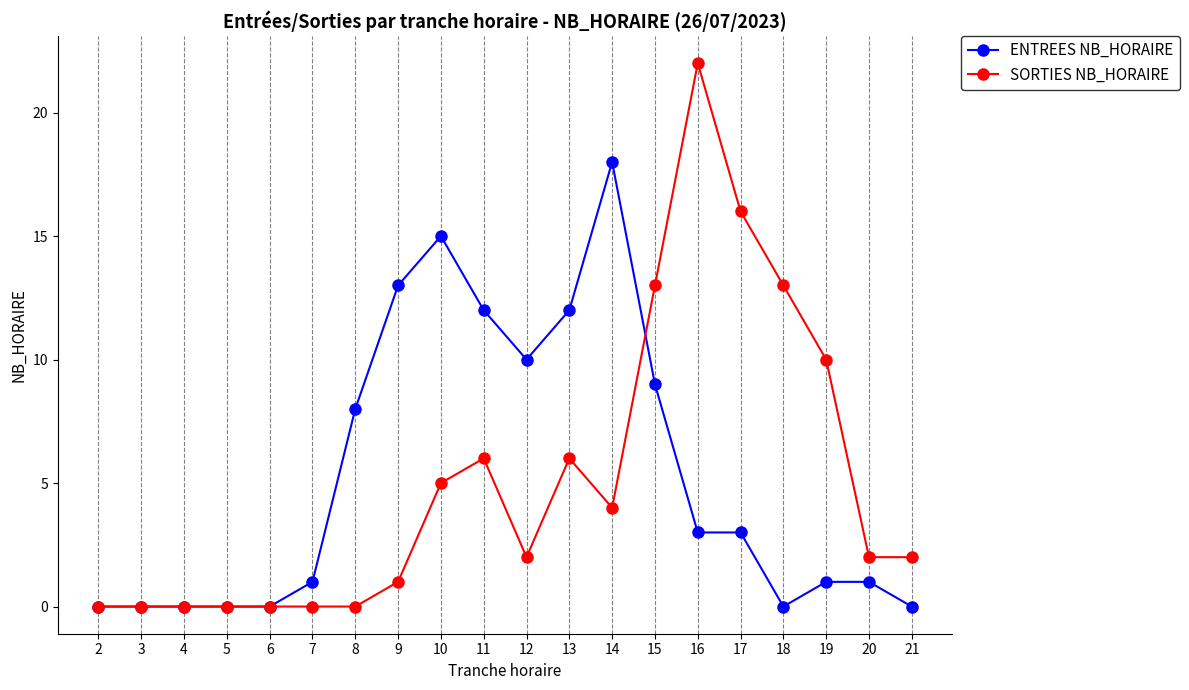

Which series changed the most between 2 and 12?

ENTREES NB_HORAIRE